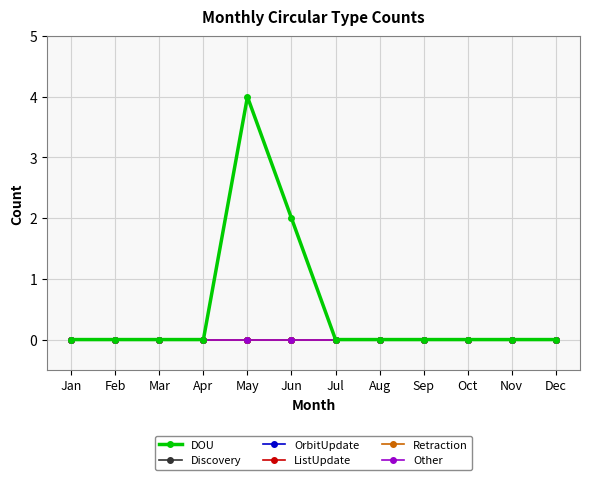

At which label does OrbitUpdate reach its peak?

Jan